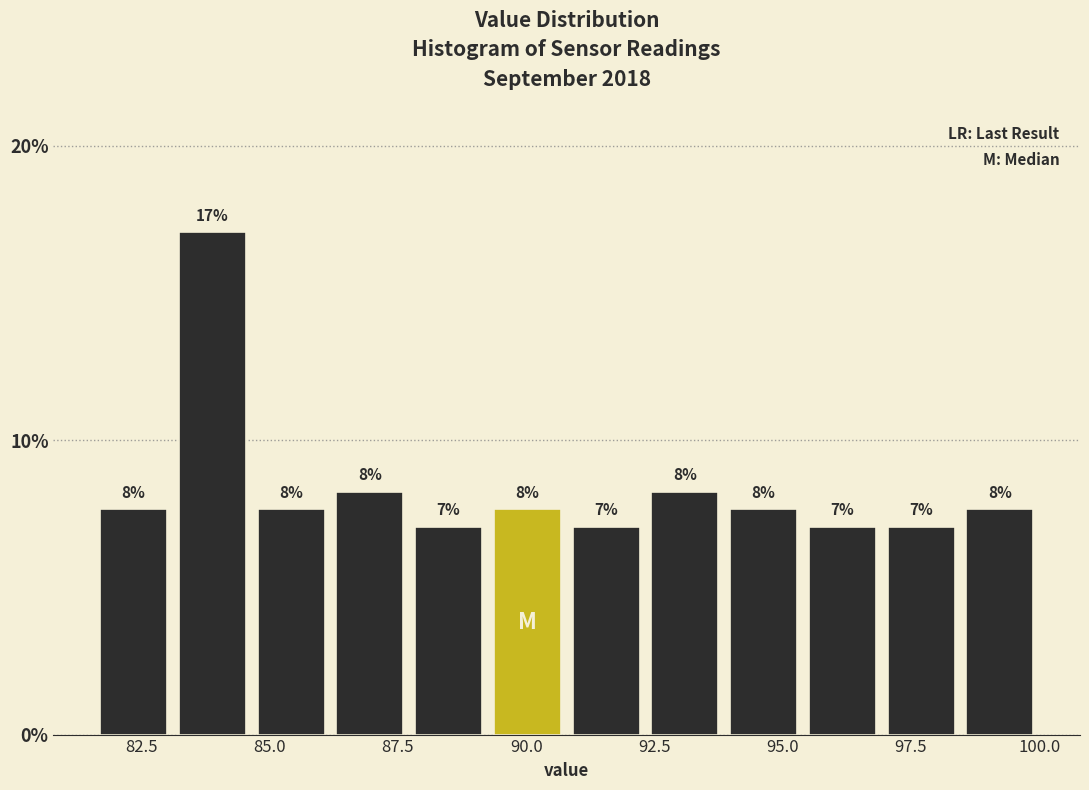

Around what value on the x-axis is the tallest bar? Give the approximate position of its centre, as read against the axis.

84.0